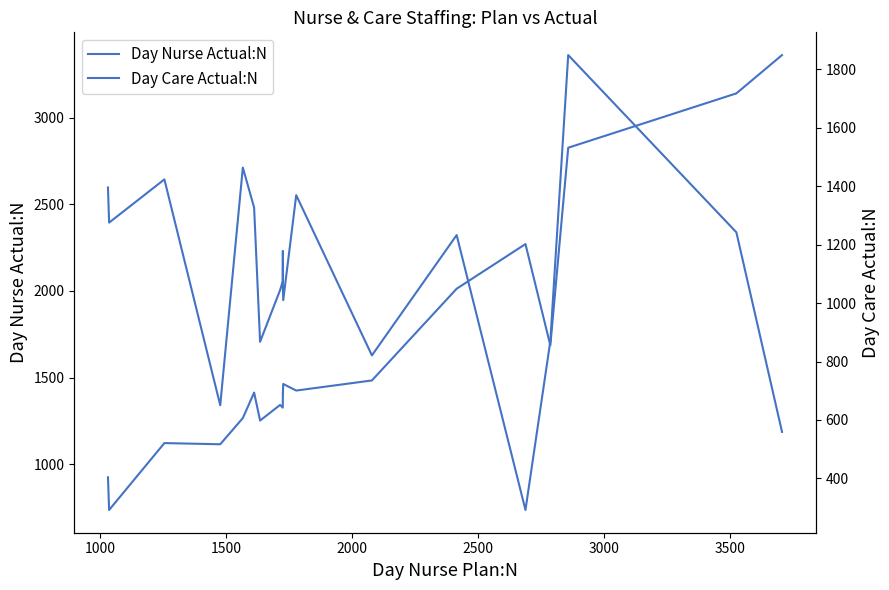

What is the difference between the maximum and minimum values in the Day Nurse Actual:N series?

2624.5